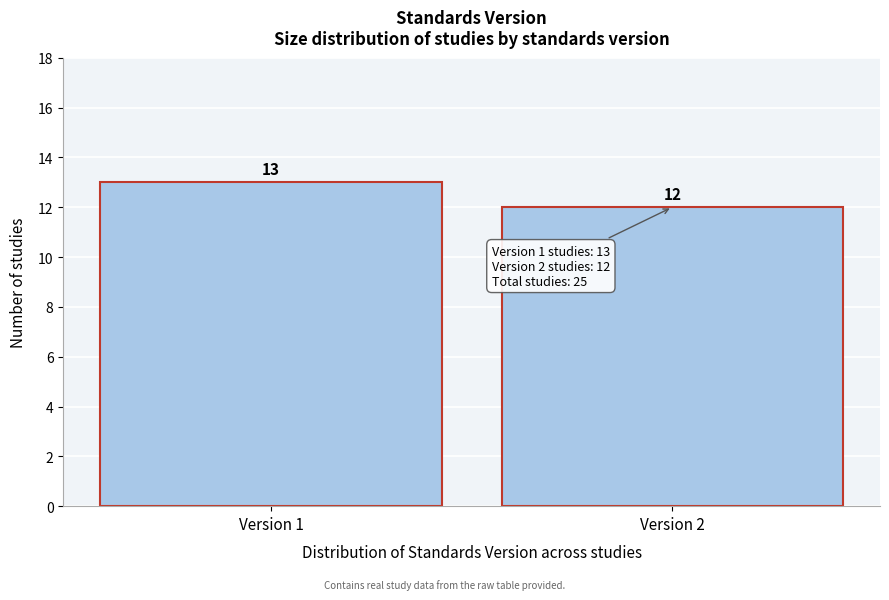

Reading left to right, transcribe all the data shown in this chart.

Version 1=13	Version 2=12